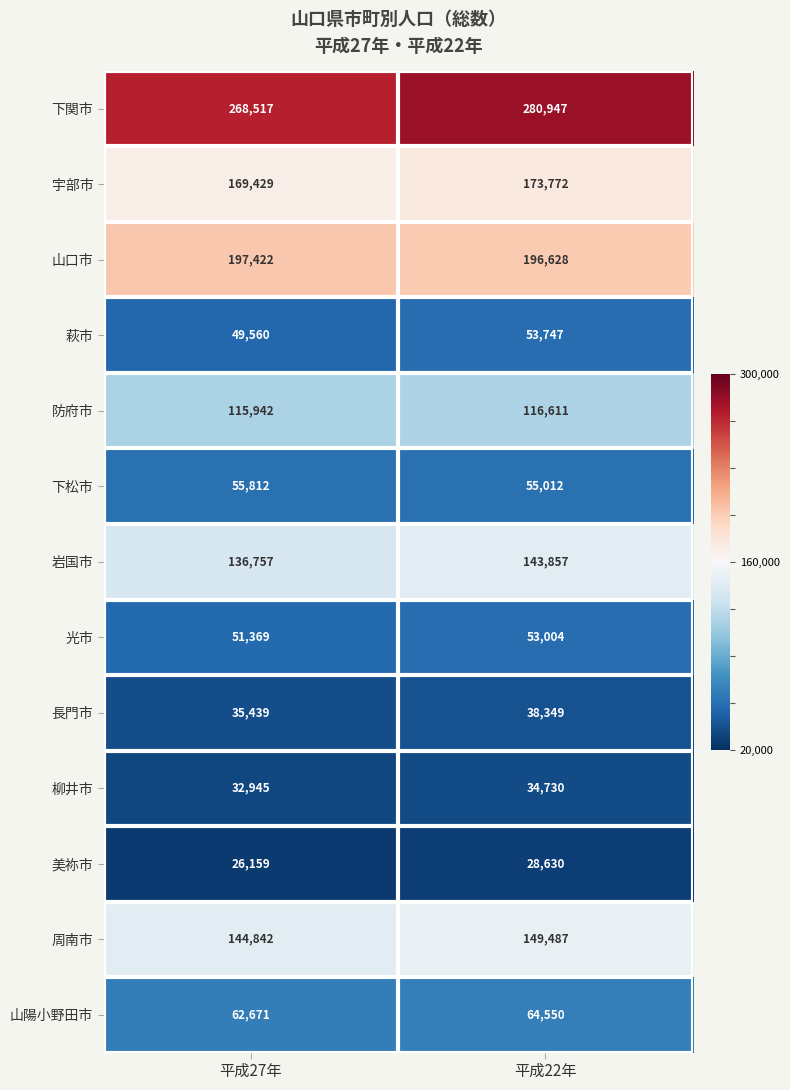

Is it true that 山陽小野田市 equals 64550 at 平成22年?

True